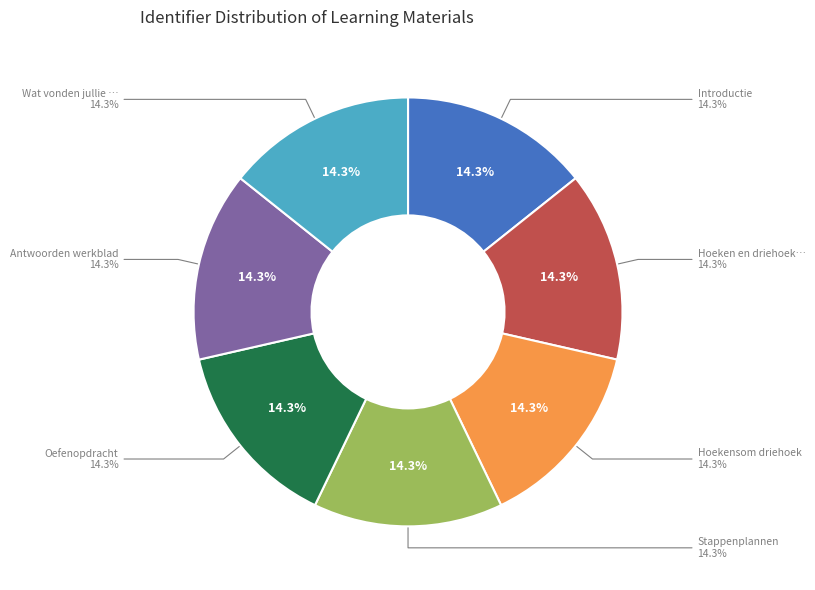

How many segments does this pie chart have?

7